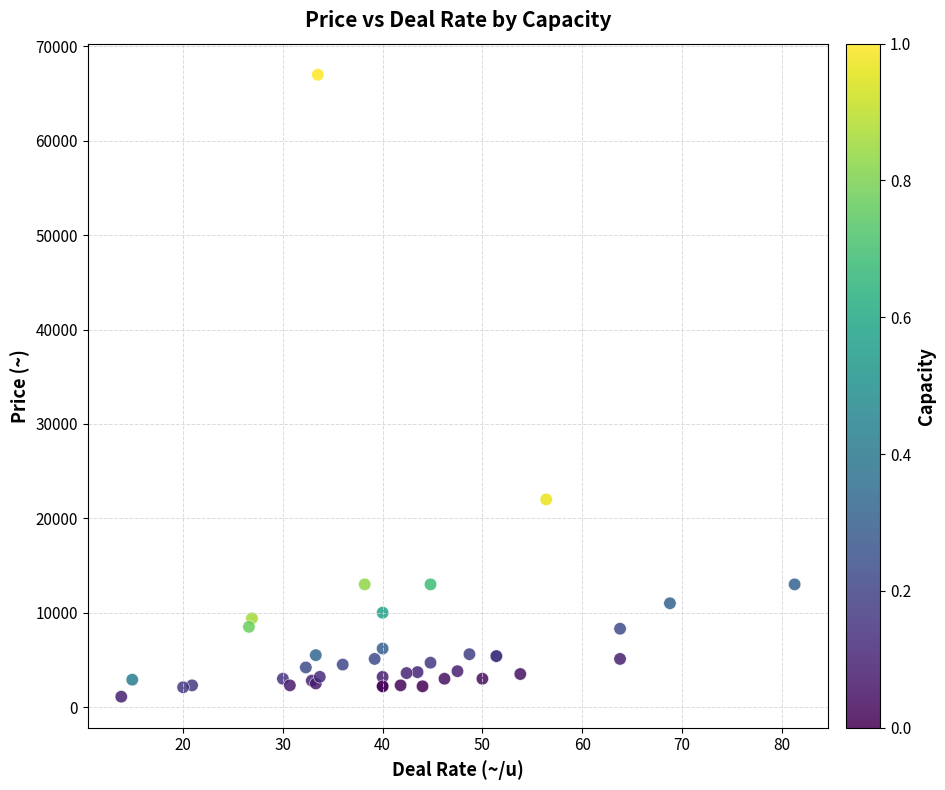

What Y value in the scatter plot is closest to 34050?

22000